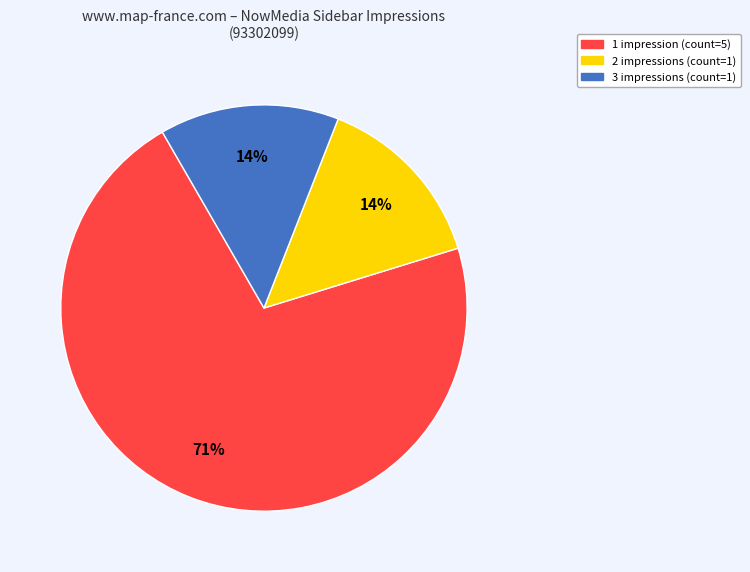

Is there any slice that represents more than half of the pie?

Yes